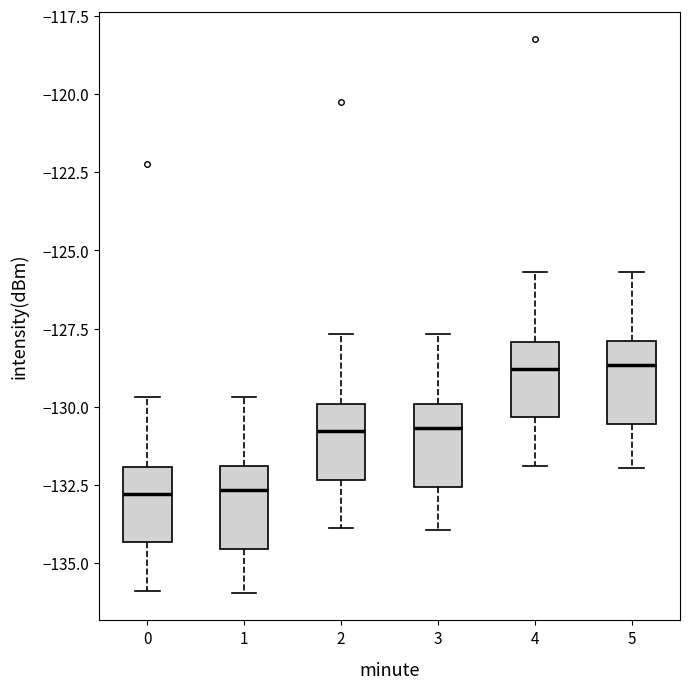

Reading left to right, read every box against the y-axis: the position of its median line, the range the box covers, and the ends of its whiskers. The values are not printed on the chart, so give them approximately, as read against the axis.

0: median -133.0, box -134.5 to -132.0, whiskers -136.0 to -129.5
1: median -132.5, box -134.5 to -132.0, whiskers -136.0 to -129.5
2: median -131.0, box -132.5 to -130.0, whiskers -134.0 to -127.5
3: median -130.5, box -132.5 to -130.0, whiskers -134.0 to -127.5
4: median -129.0, box -130.5 to -128.0, whiskers -132.0 to -125.5
5: median -128.5, box -130.5 to -128.0, whiskers -132.0 to -125.5